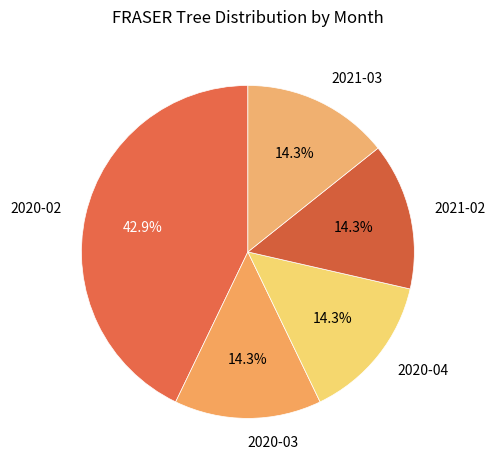

Which slice is the largest?

2020-02